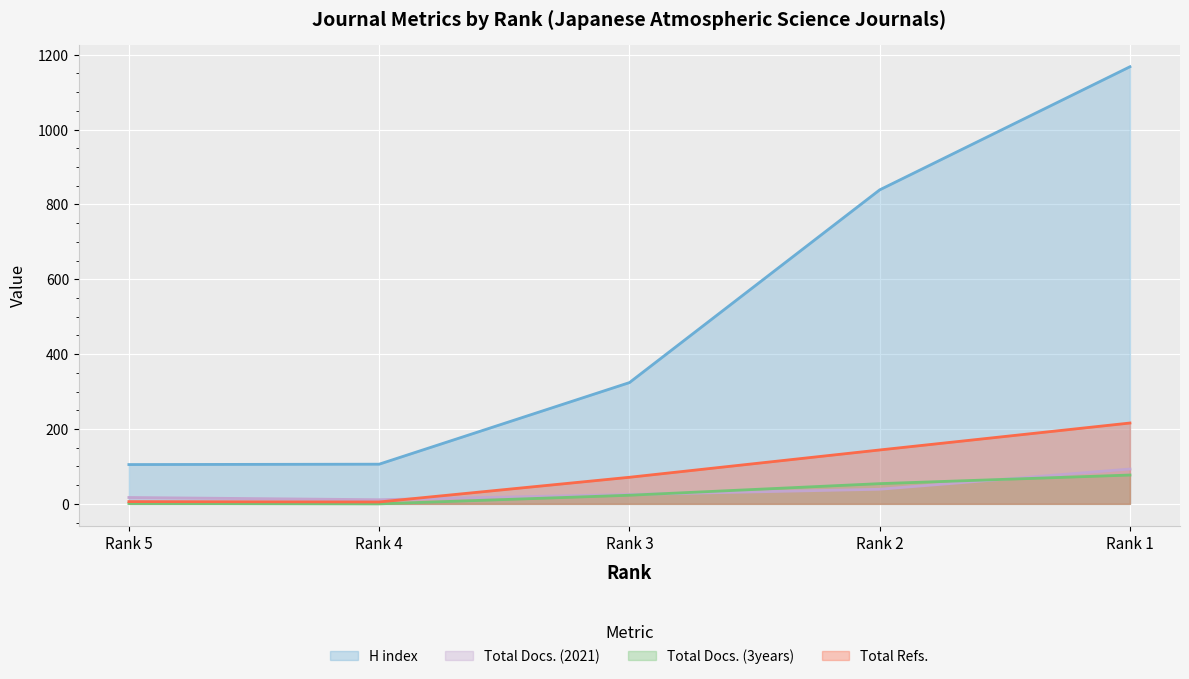

Which label corresponds to the smallest value in the chart?

Rank 4